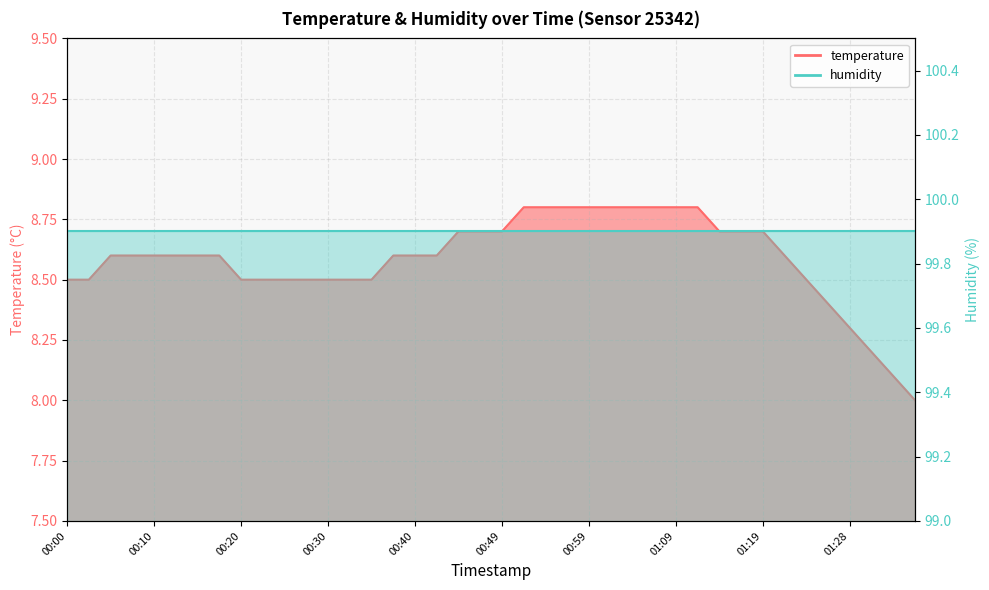

What is the greatest value displayed?

8.8